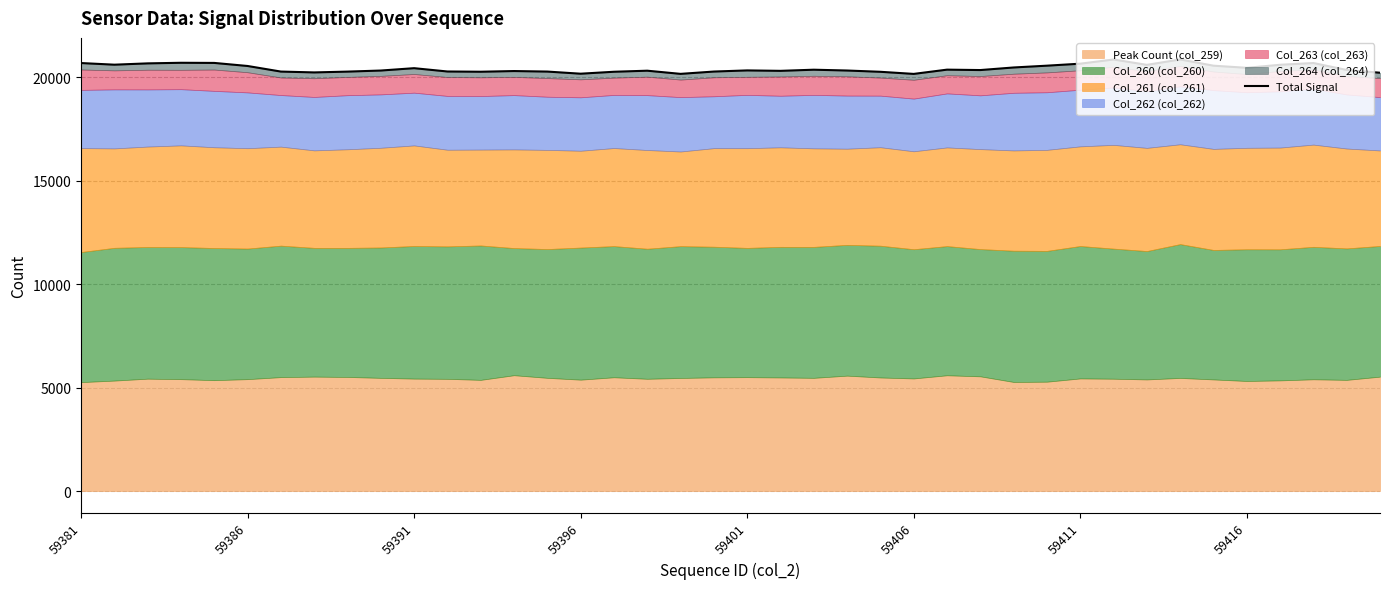

What is the difference between the second highest and second lowest values?

695